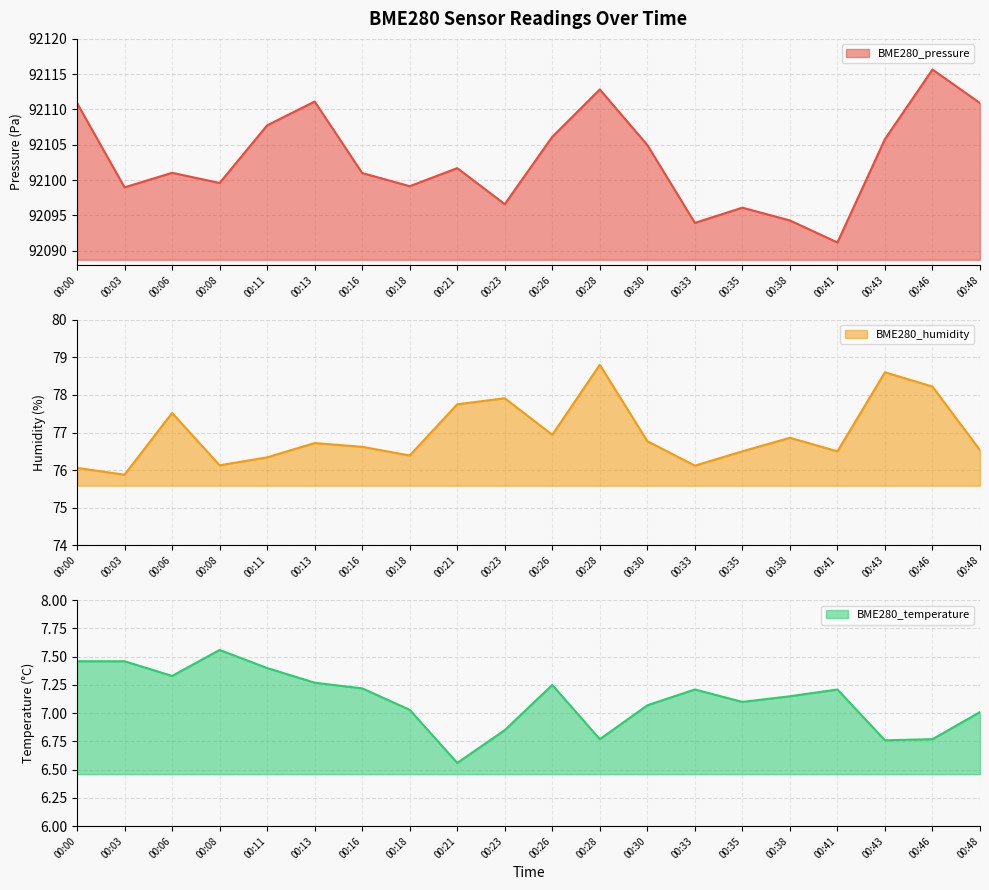

Read the BME280_temperature value at 00:33.

7.2